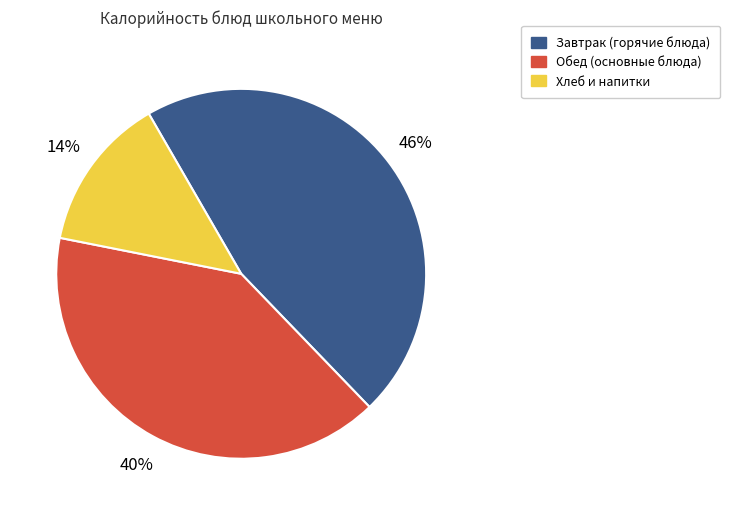

To the nearest percent, what is the average slice percentage?

33%